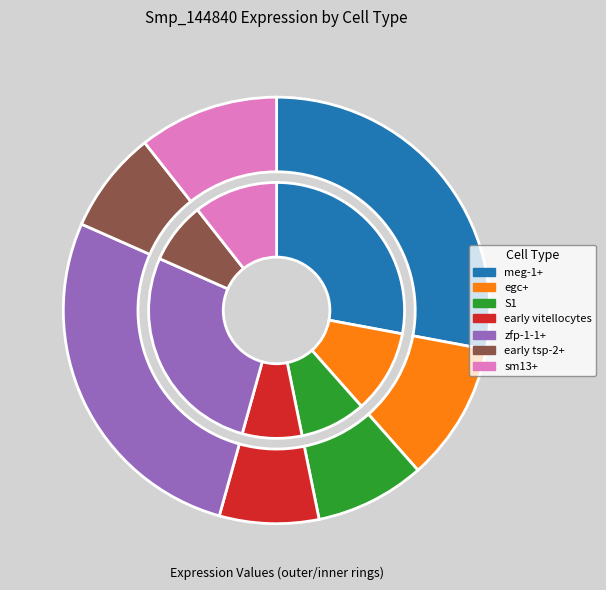

The early tsp-2+ slice represents 8% of the pie. True or false?

True